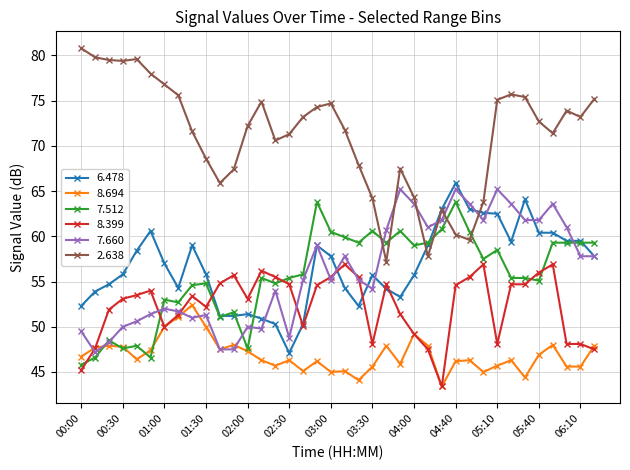

What is the smallest value displayed?

43.4